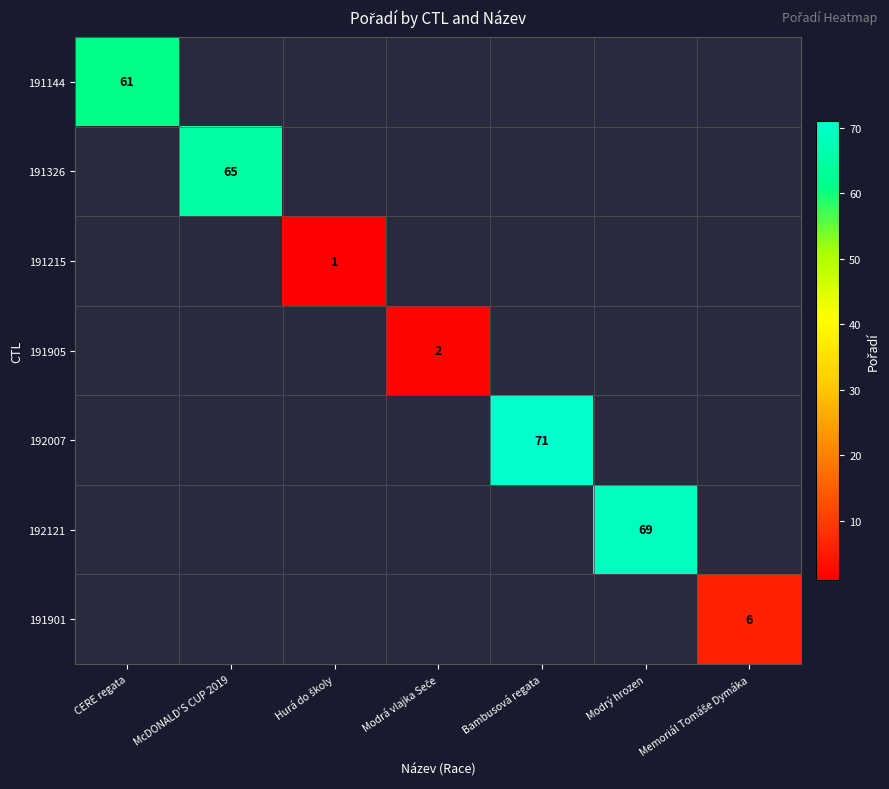

At how many categories does at least one series exceed 62?

3